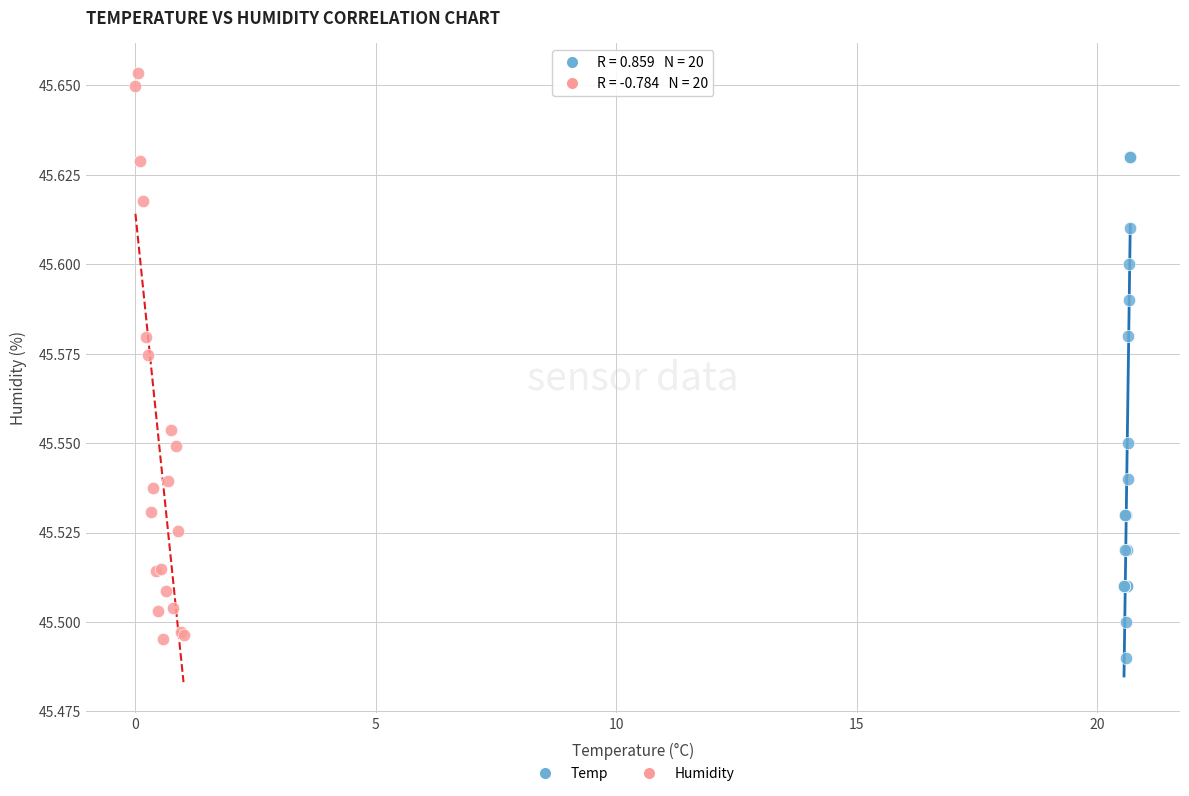

Which series has the largest Y range (max minus min)?

Humidity